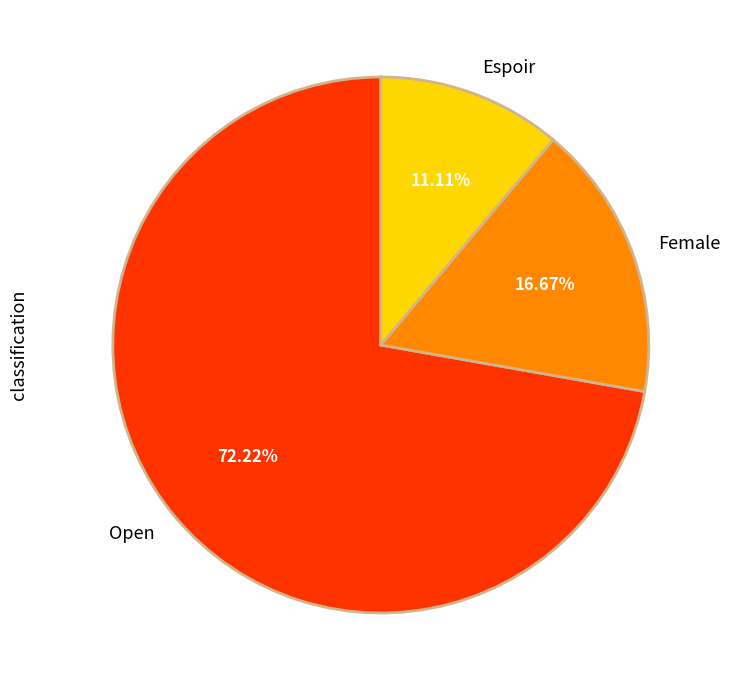

Count the number of slices in the pie.

3